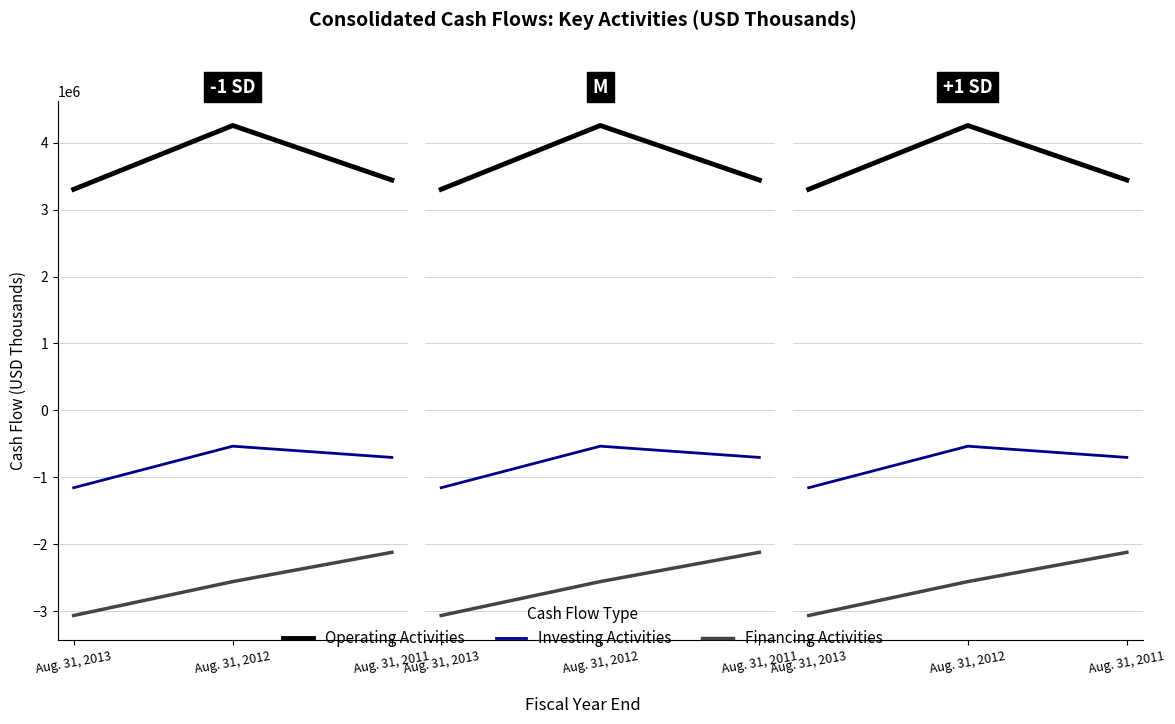

Which category has the highest value across all series?

Aug. 31, 2012